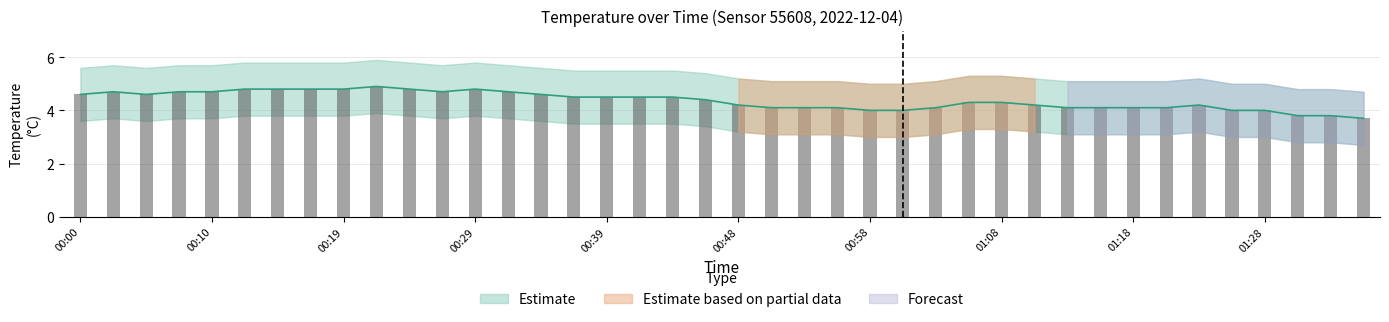

Which category has the highest value across all series?

00:22